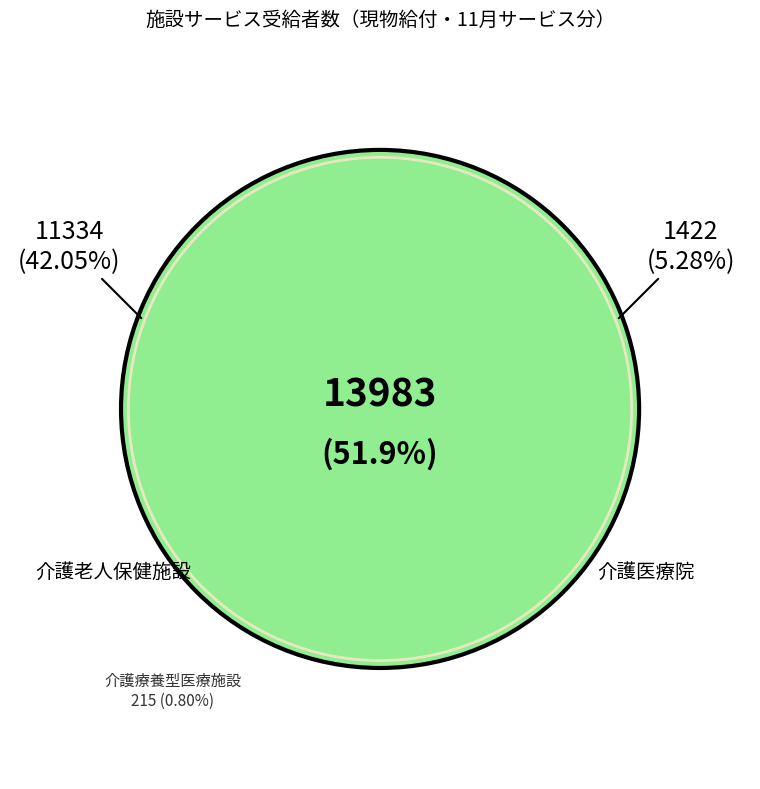

Rank the categories by value from highest to lowest.

介護老人福祉施設, 介護老人保健施設, 介護医療院, 介護療養型医療施設